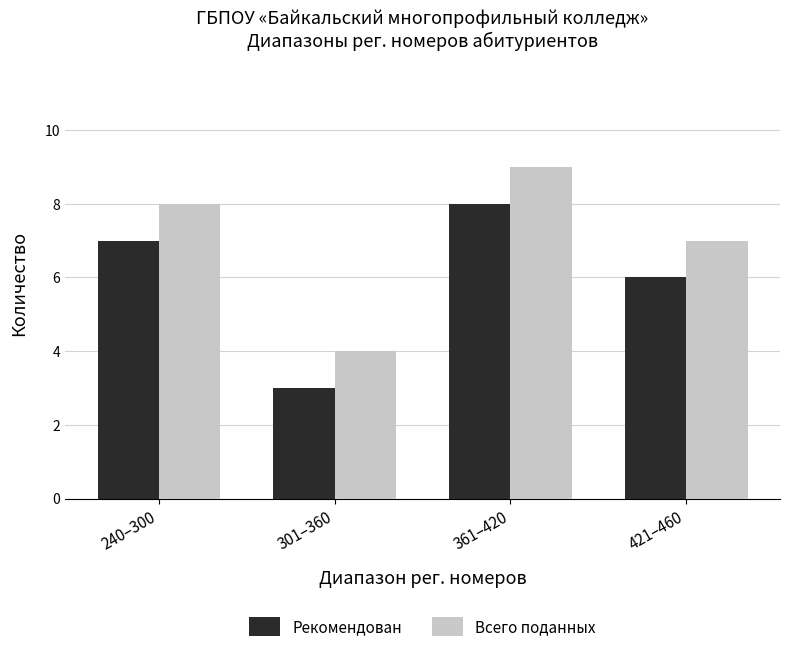

Which label corresponds to the smallest value in the chart?

301–360